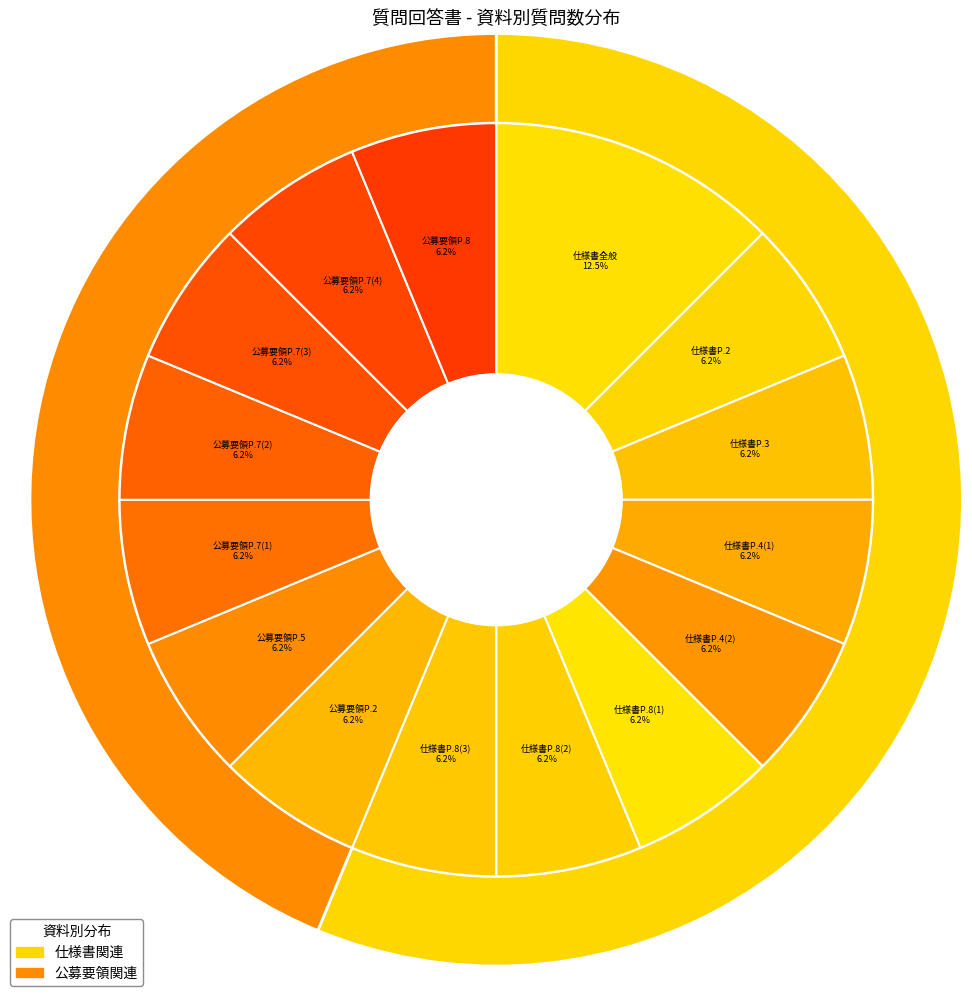

Between 仕様書P.8_2 and 仕様書P.4_2, which is larger?

仕様書P.8_2